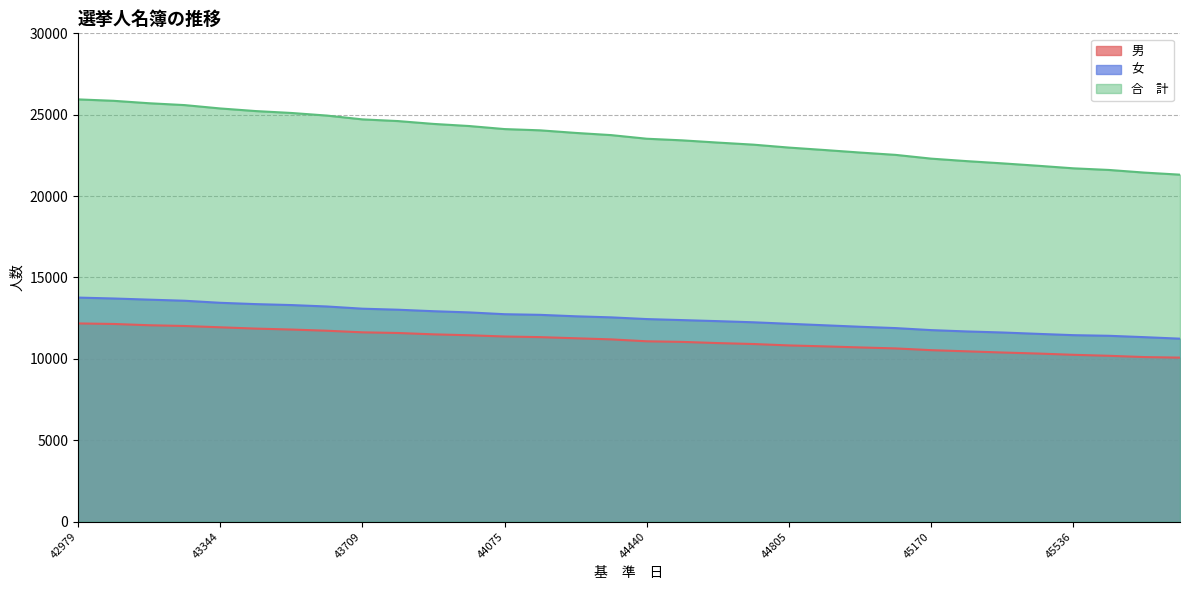

Rank the series by their maximum value, from highest to lowest.

合　計, 女, 男